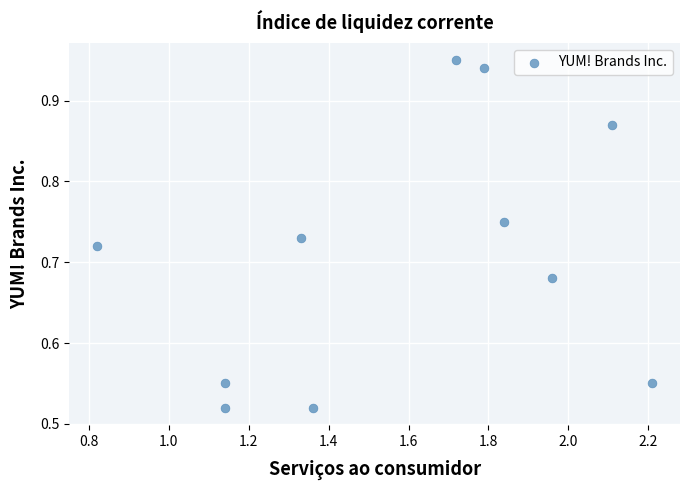

What is the range of Y values (max minus min)?

0.4